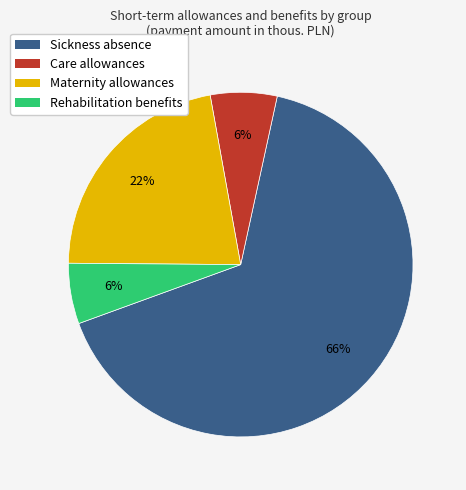

True or false: Rehabilitation benefits accounts for 6% of the total.

True